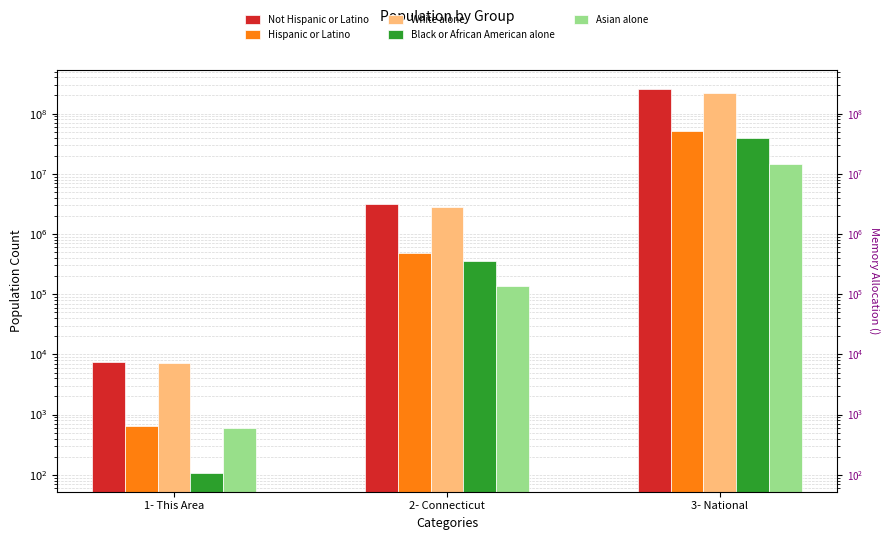

At 1- This Area, list the series in order from smallest to largest.

Black or African American alone, Asian alone, Hispanic or Latino, White alone, Not Hispanic or Latino